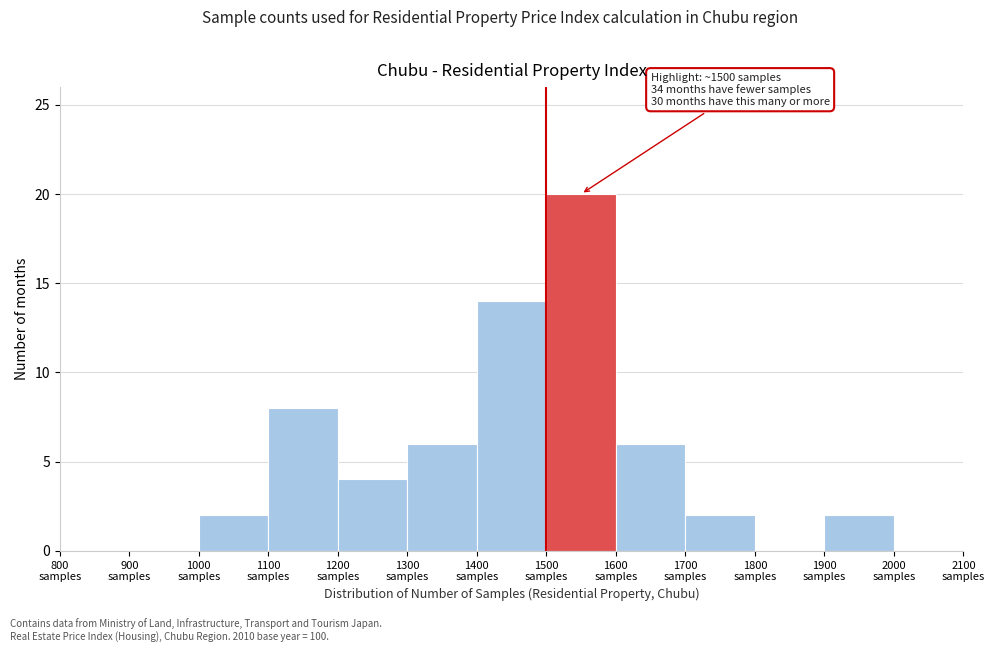

Over which range of the x-axis is the bar tallest?

1500 to 1600